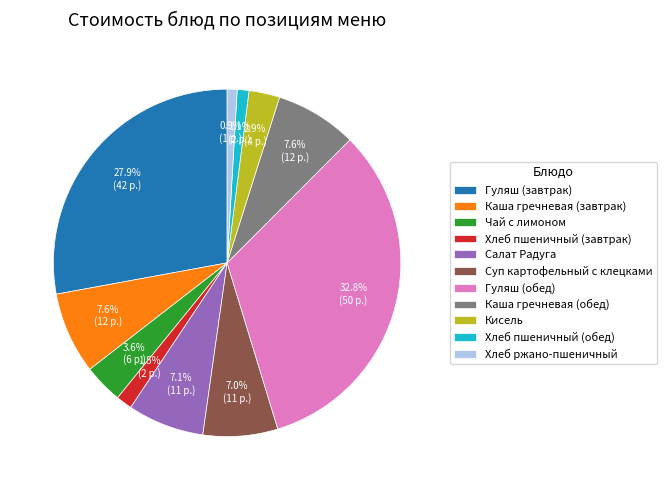

Does Гуляш (завтрак) account for over 50% of the chart?

No